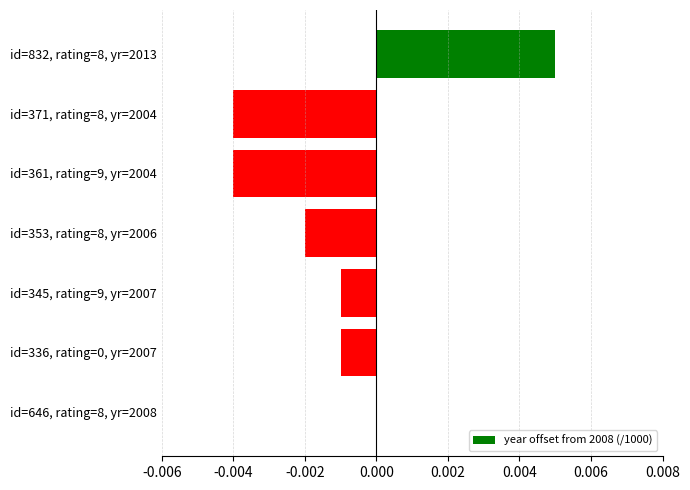

The value at id=336, rating=0, yr=2007 is -0.0. True or false?

True